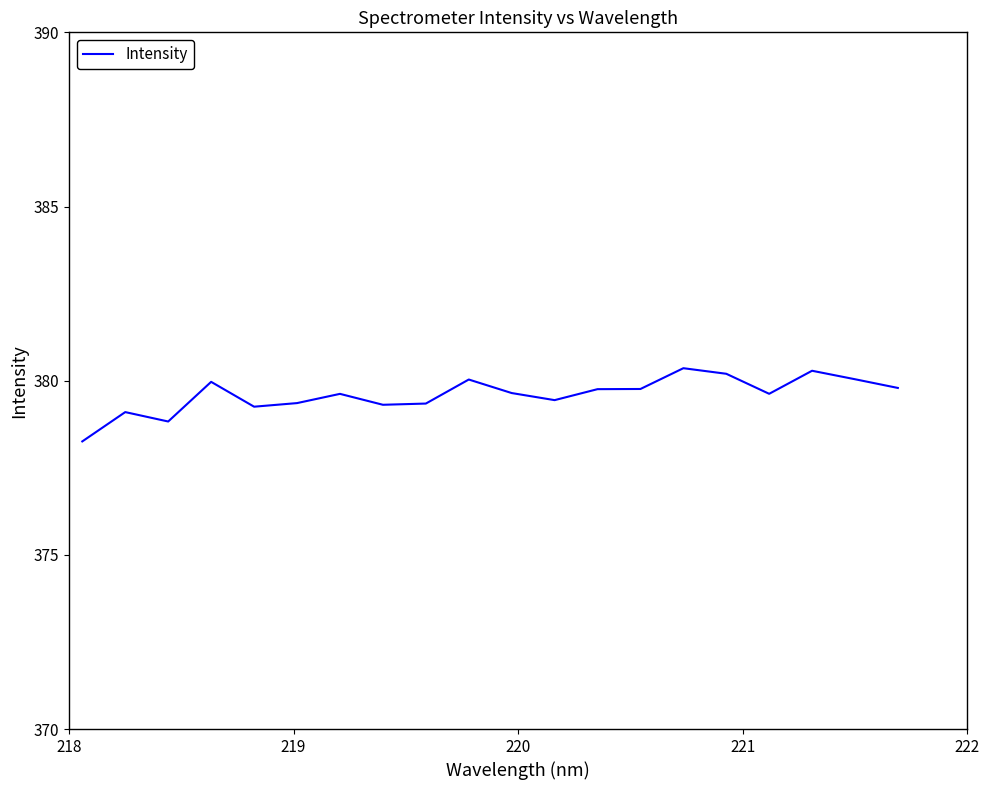

What is the maximum value shown in the chart?

380.4